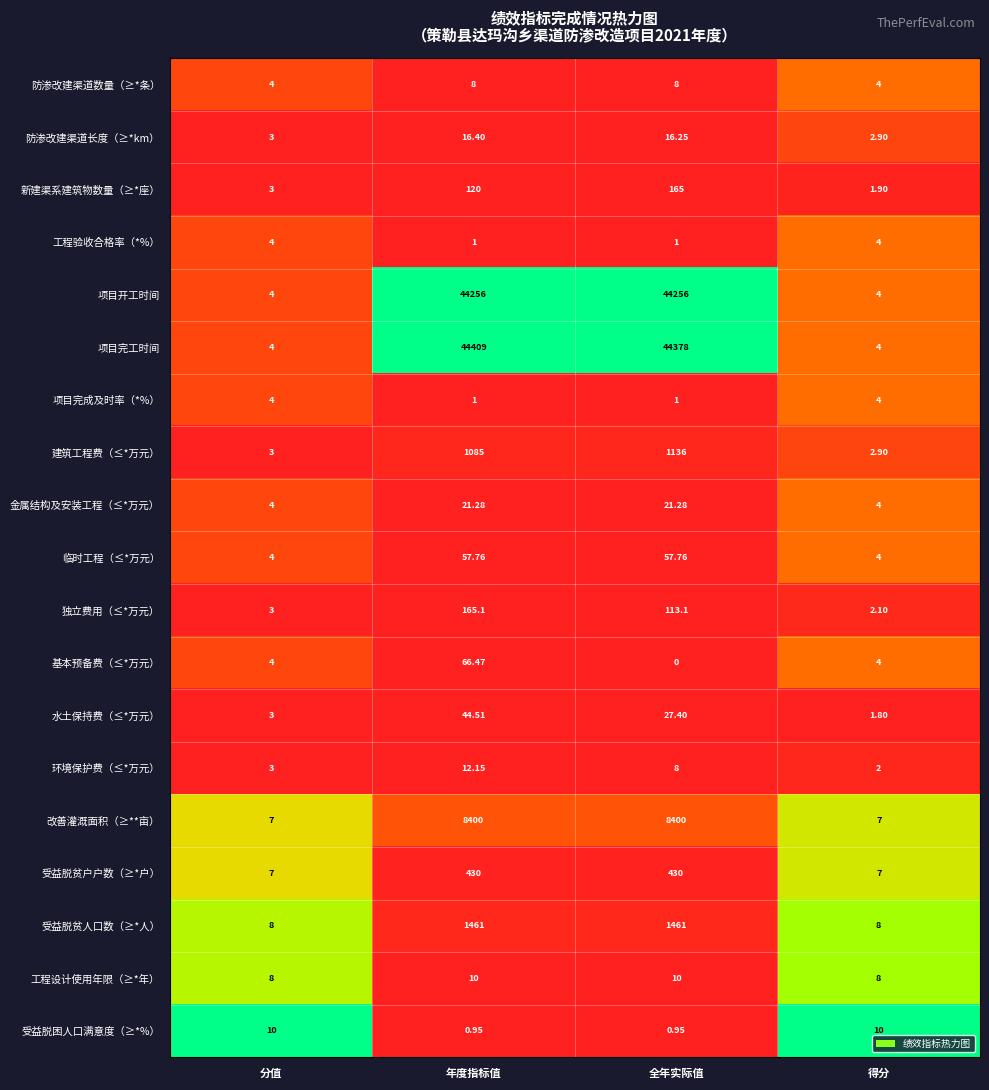

Which series has the widest spread of values?

项目完工时间